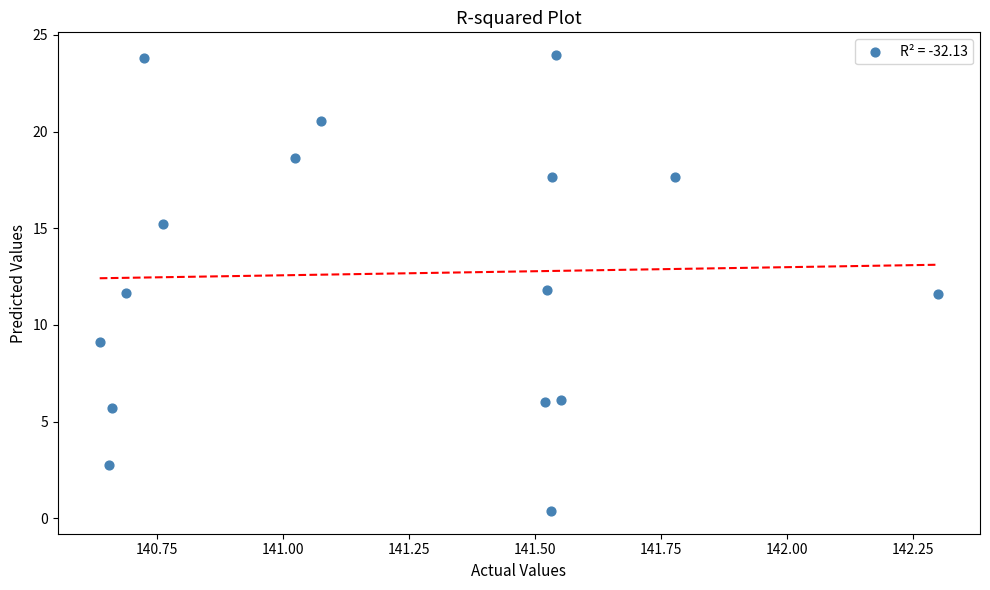

What is the range of X values (max minus min)?

1.7